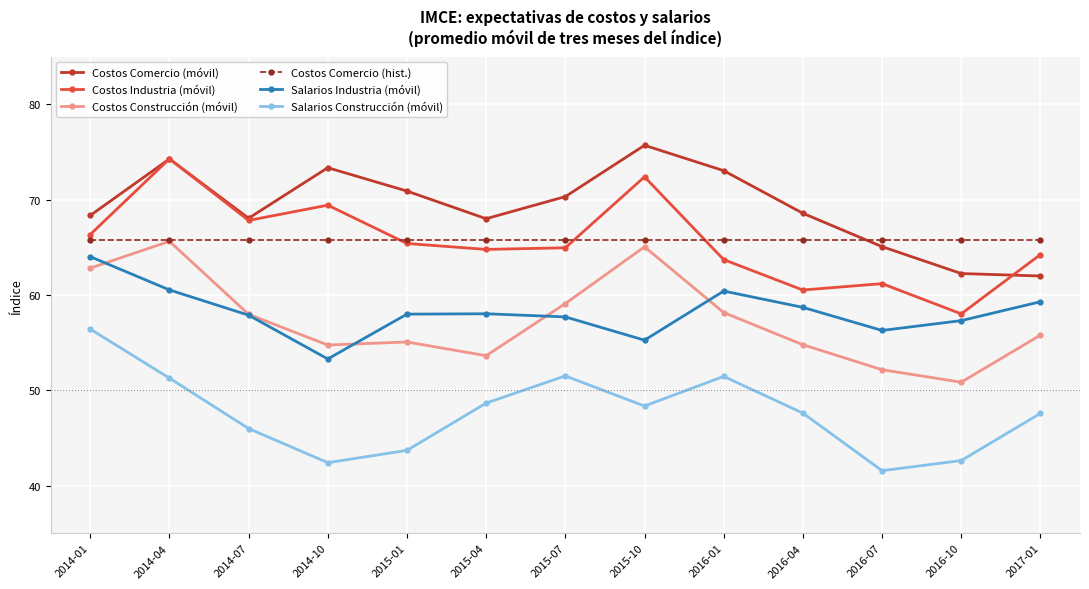

Is the value of Costos Construcción (móvil) at 2015-01 greater than the value of Costos Comercio (móvil) at 2014-10?

No